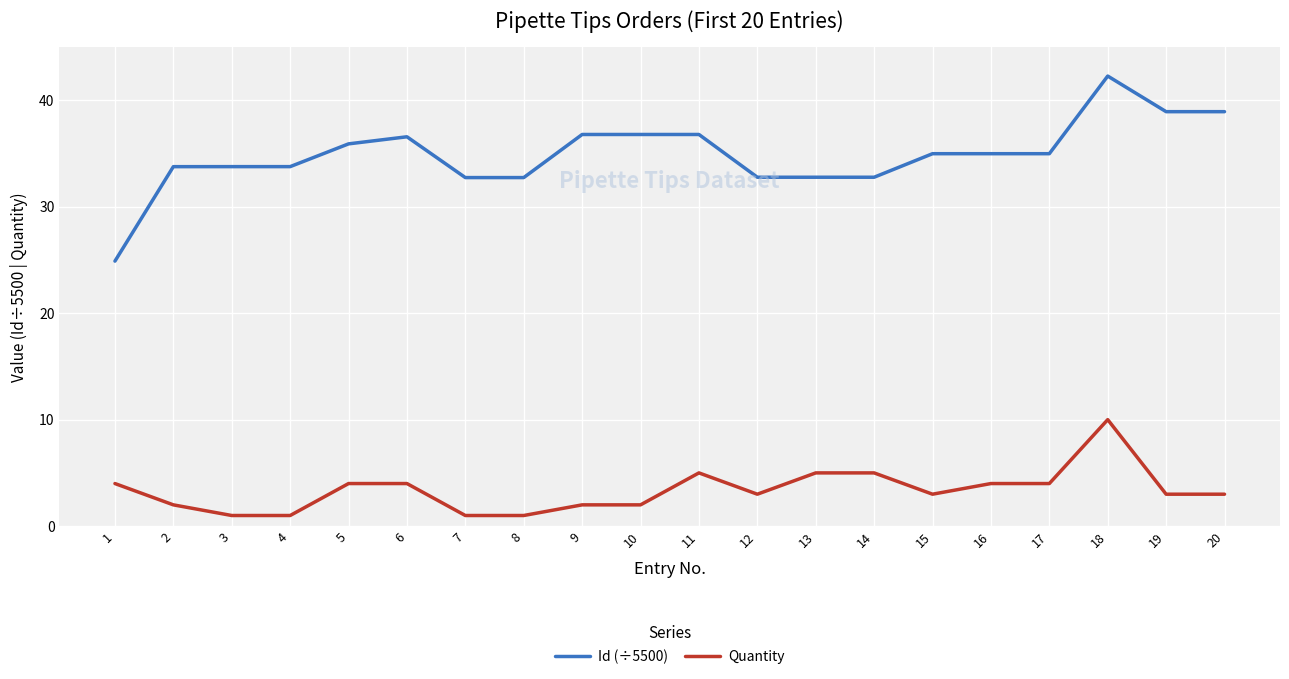

What is the difference between the maximum and minimum values in the Id (÷5500) series?

17.4